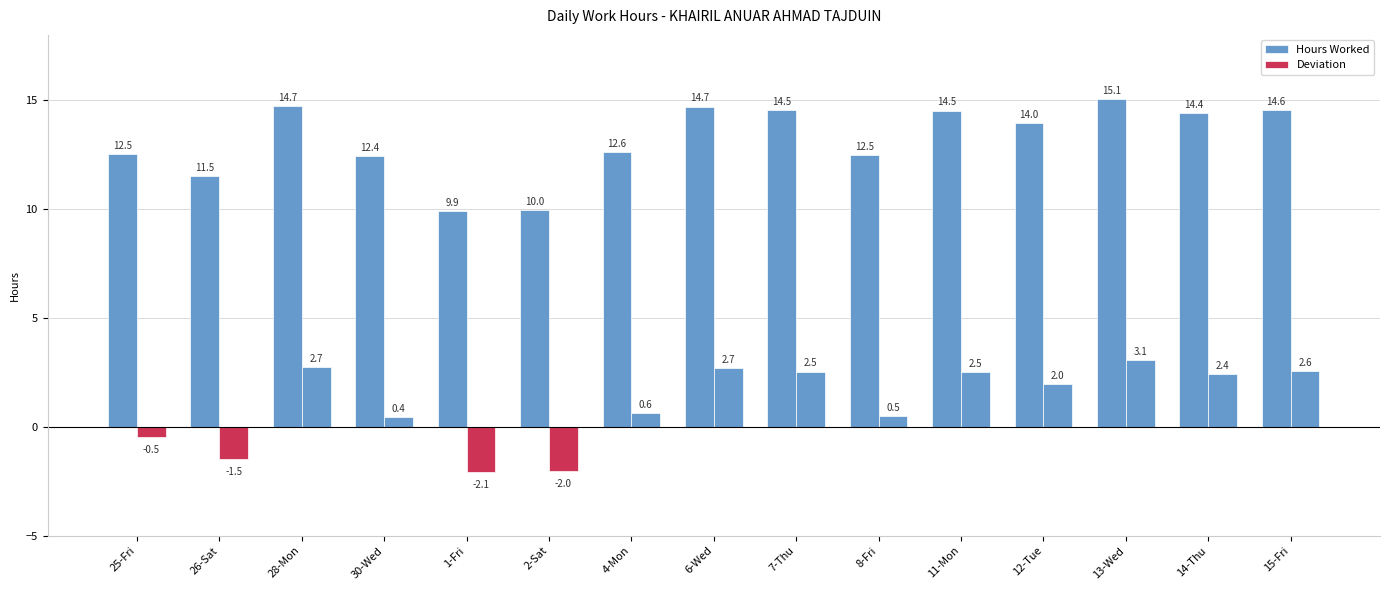

At which label is the value closest to 12?

30-Wed